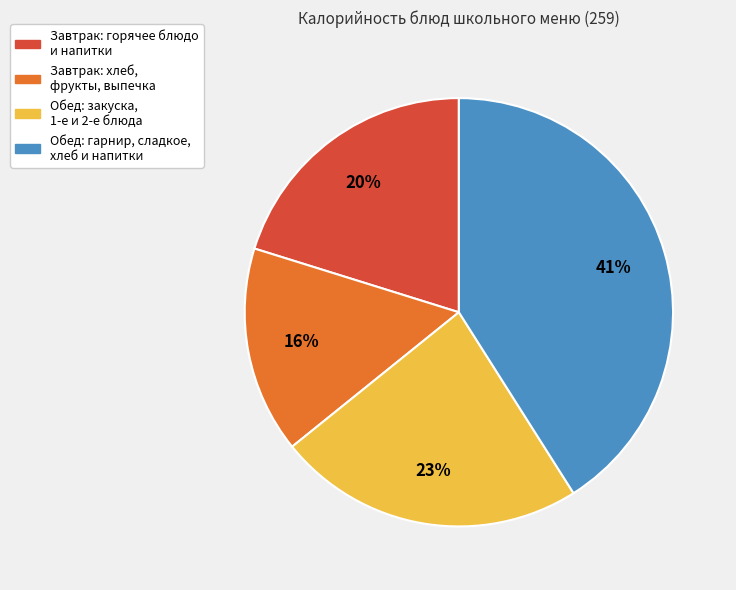

To the nearest percent, what is the average slice percentage?

25%